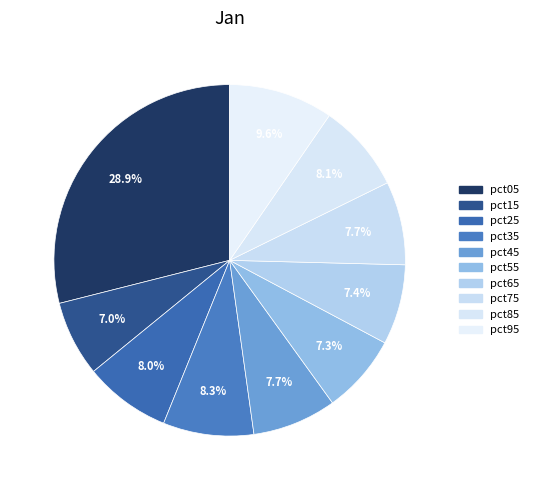

To the nearest percent, what is the combined percentage of pct95 and pct25?

18%